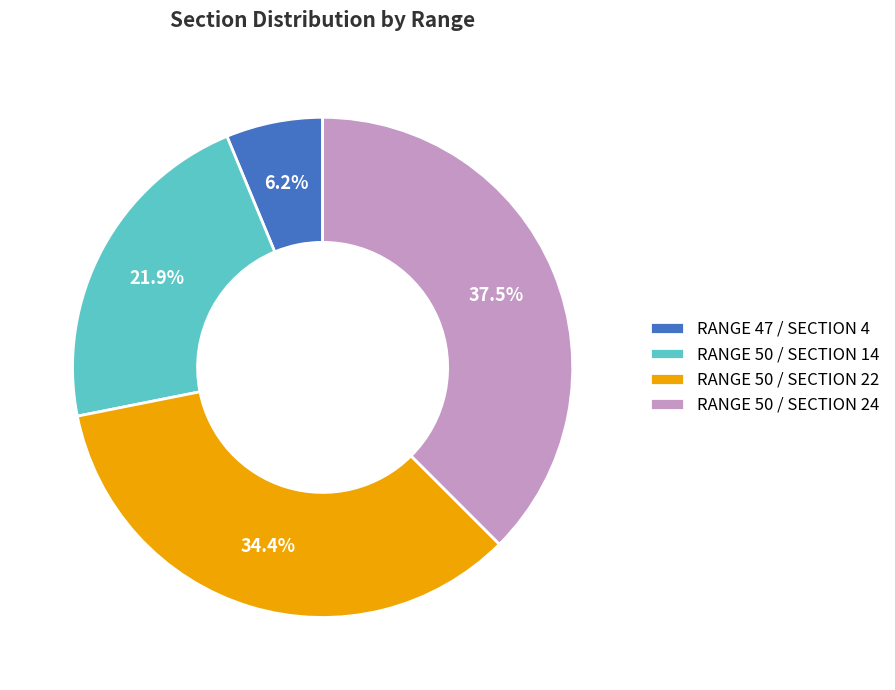

Between RANGE 50 / SECTION 24 and RANGE 47 / SECTION 4, which is larger?

RANGE 50 / SECTION 24